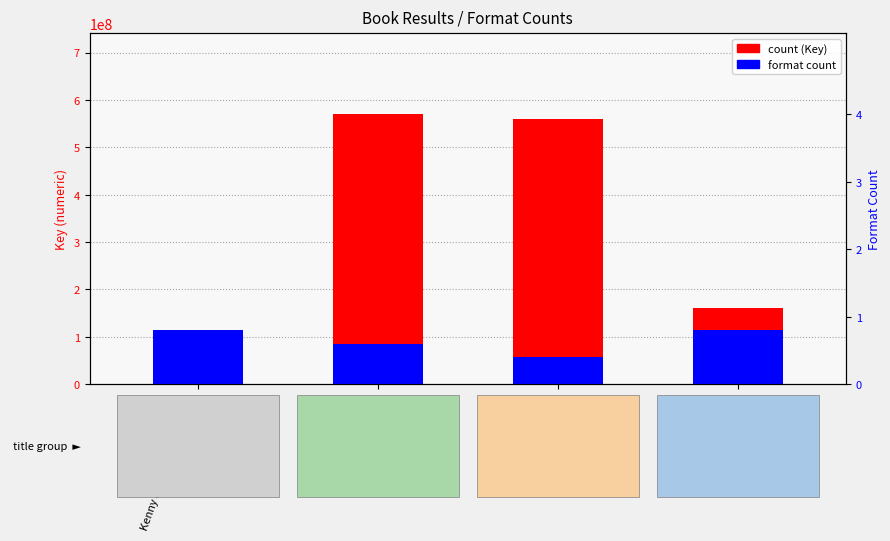

What is the lowest value of the count series?

60571632.0